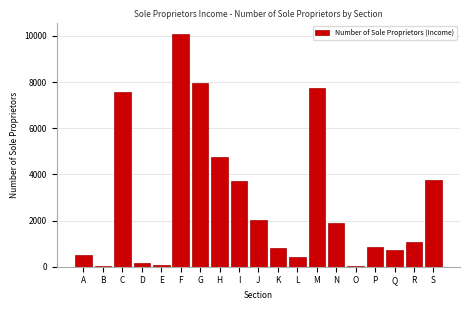

What is the sum of the values at Q and P?

1566